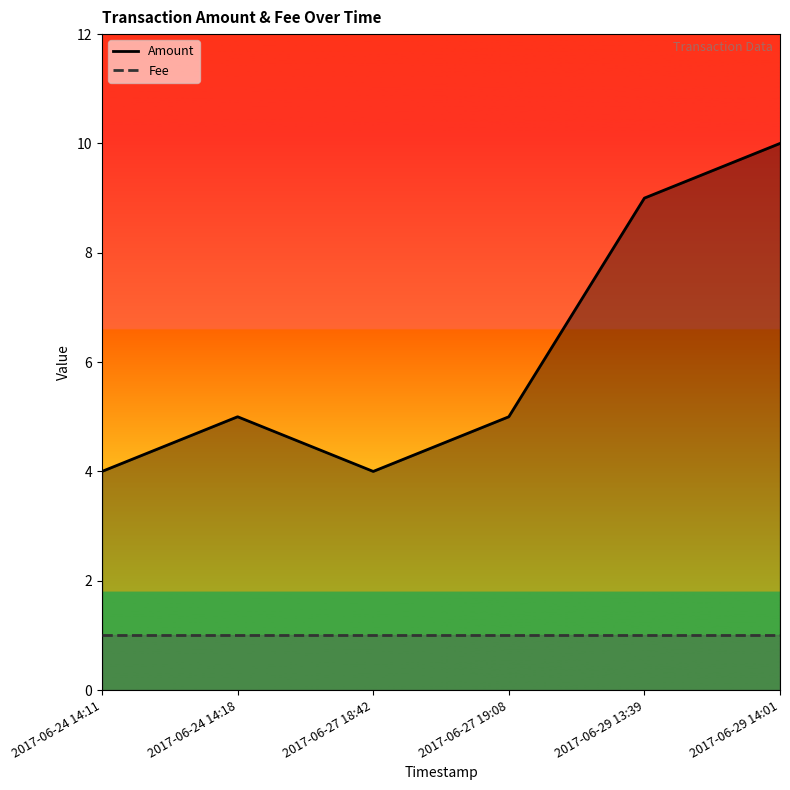

True or false: Fee has more than 2 interior local peaks.

False